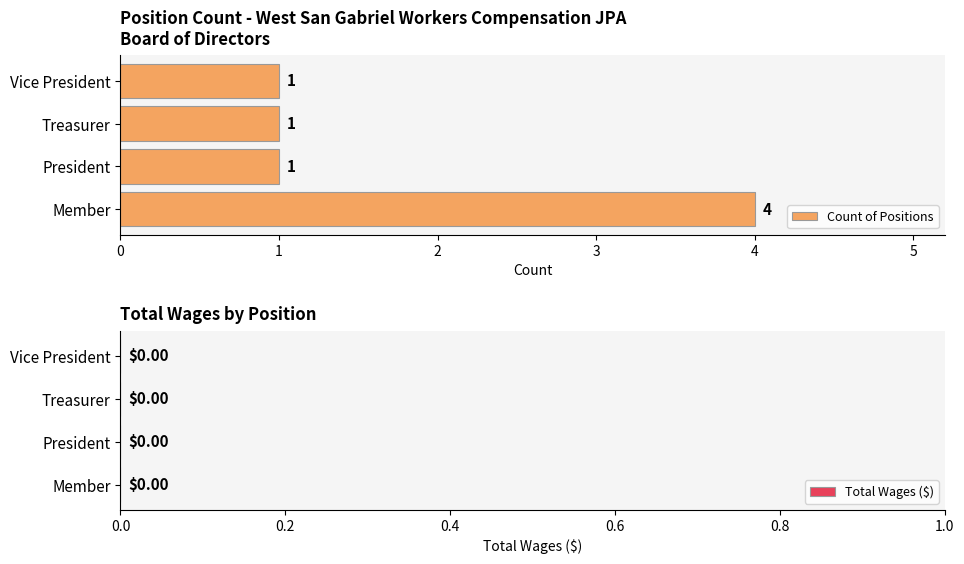

Count the values in the range 1 to 4.

4